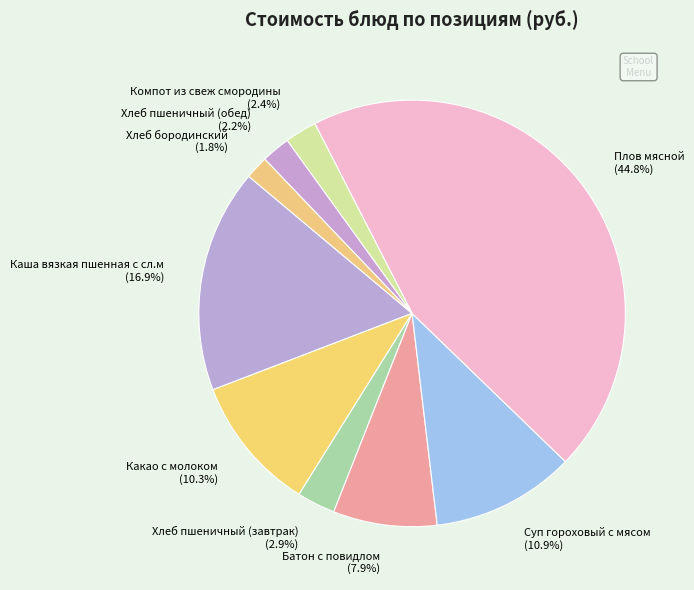

Count the number of slices in the pie.

9